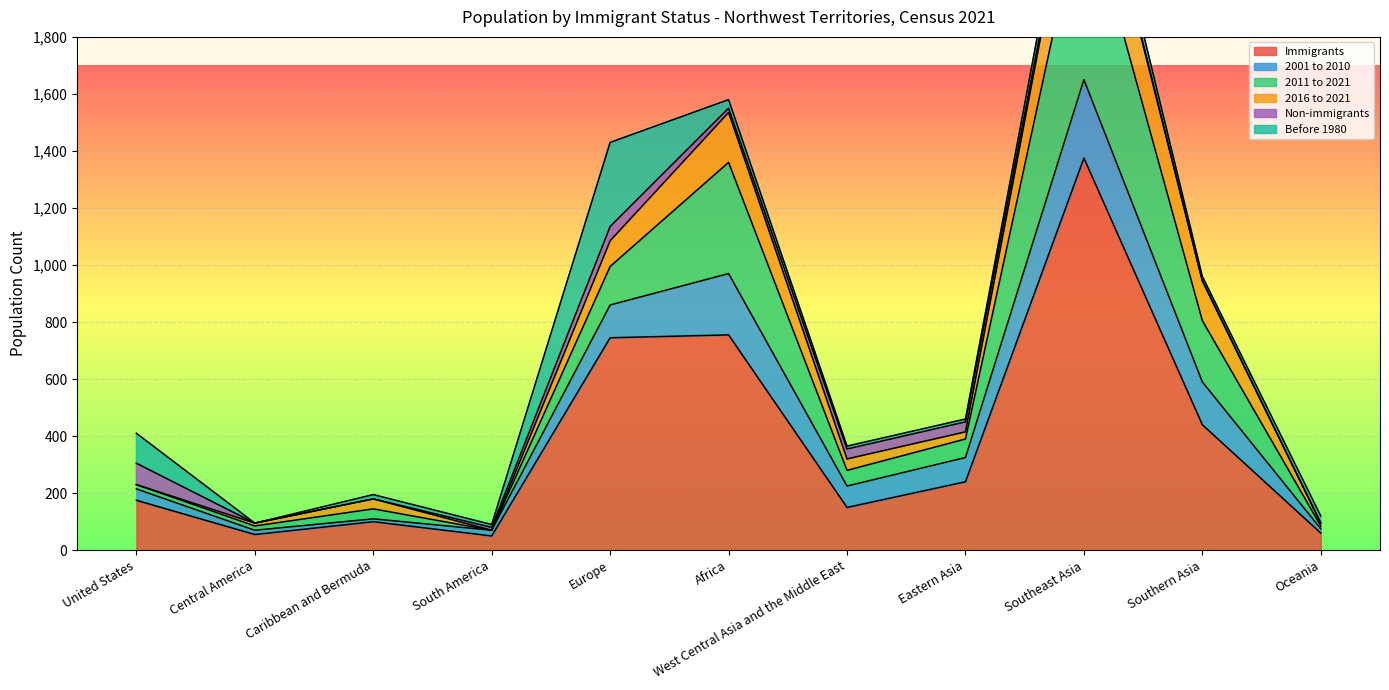

How many data points does each series have?

11